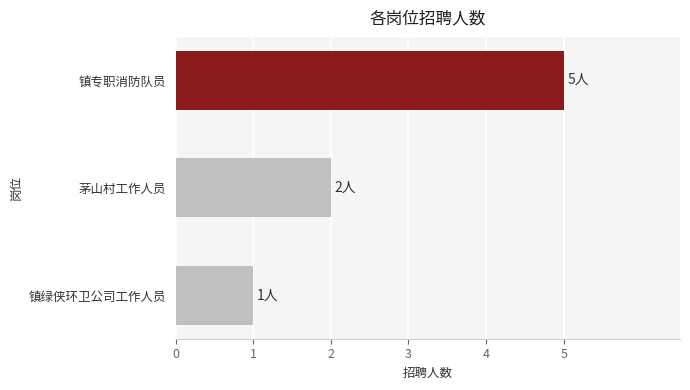

Rank the categories by value from lowest to highest.

镇绿侠环卫公司工作人员, 茅山村工作人员, 镇专职消防队员